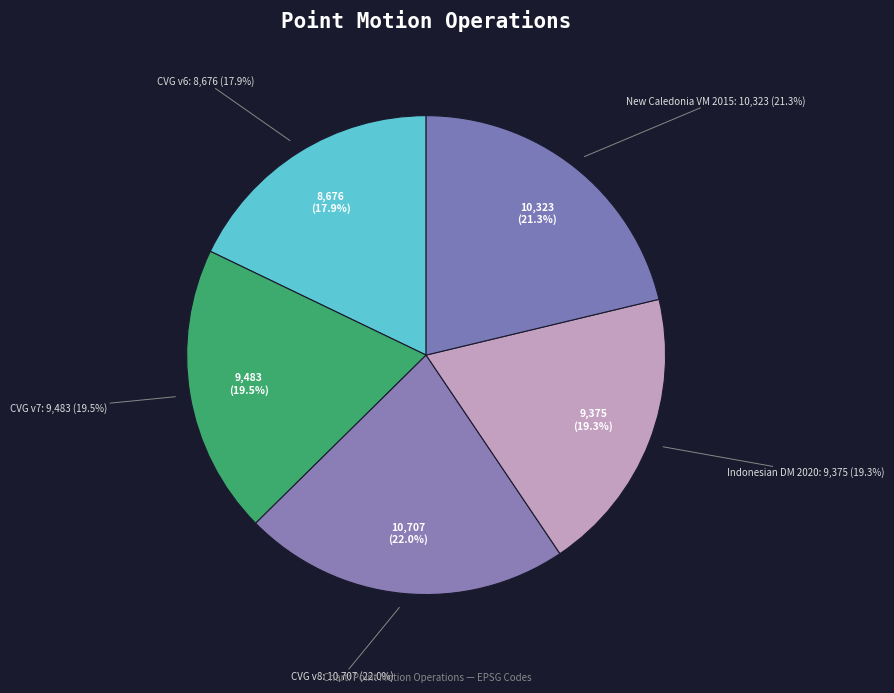

Which has a higher value, Canada velocity grid v7 or New Caledonia velocity model 2015?

New Caledonia velocity model 2015